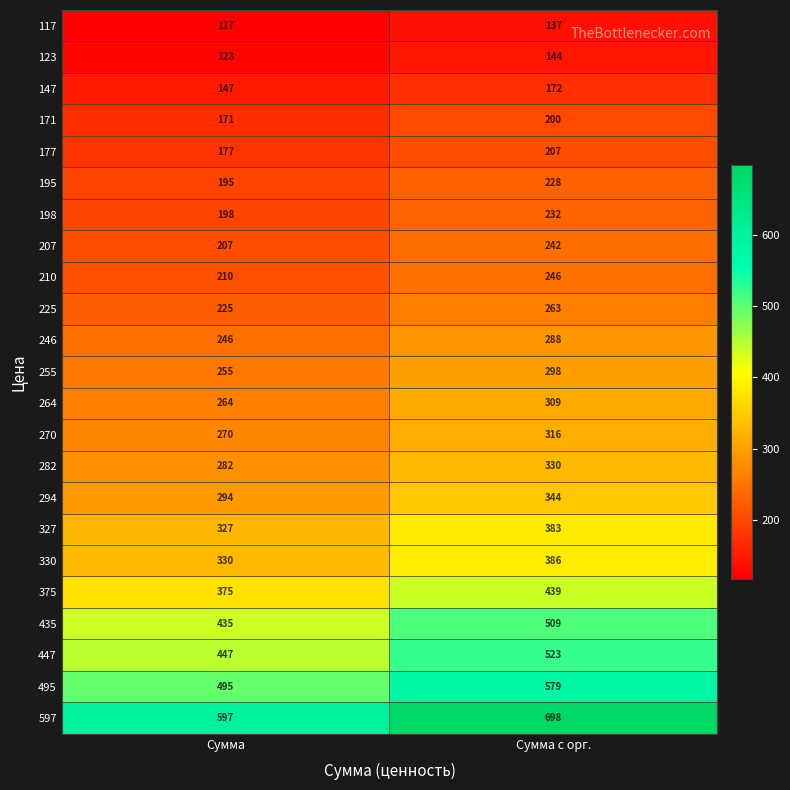

What is the sum of the 495 values at Сумма and Сумма с орг.?

1074